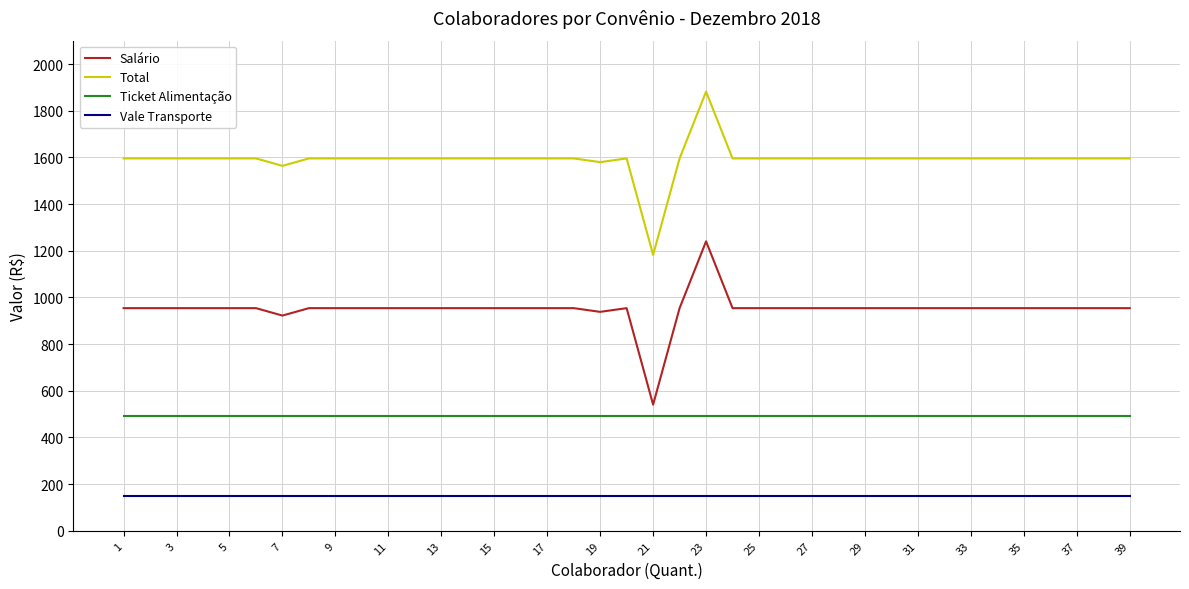

What is the difference between the maximum and minimum values in the Salário series?

699.6